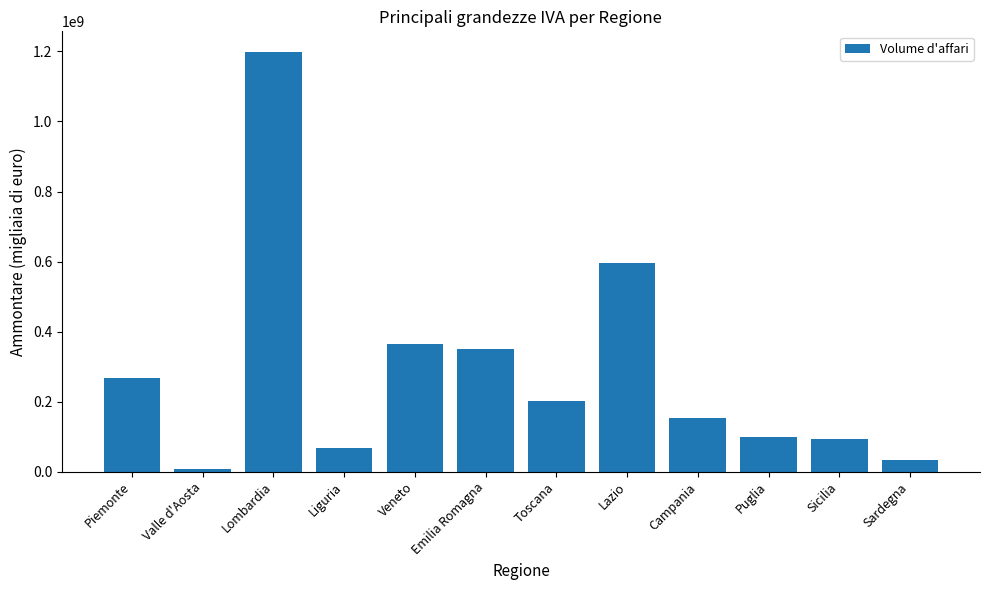

Are the bars grouped side by side (vs. stacked)?

No